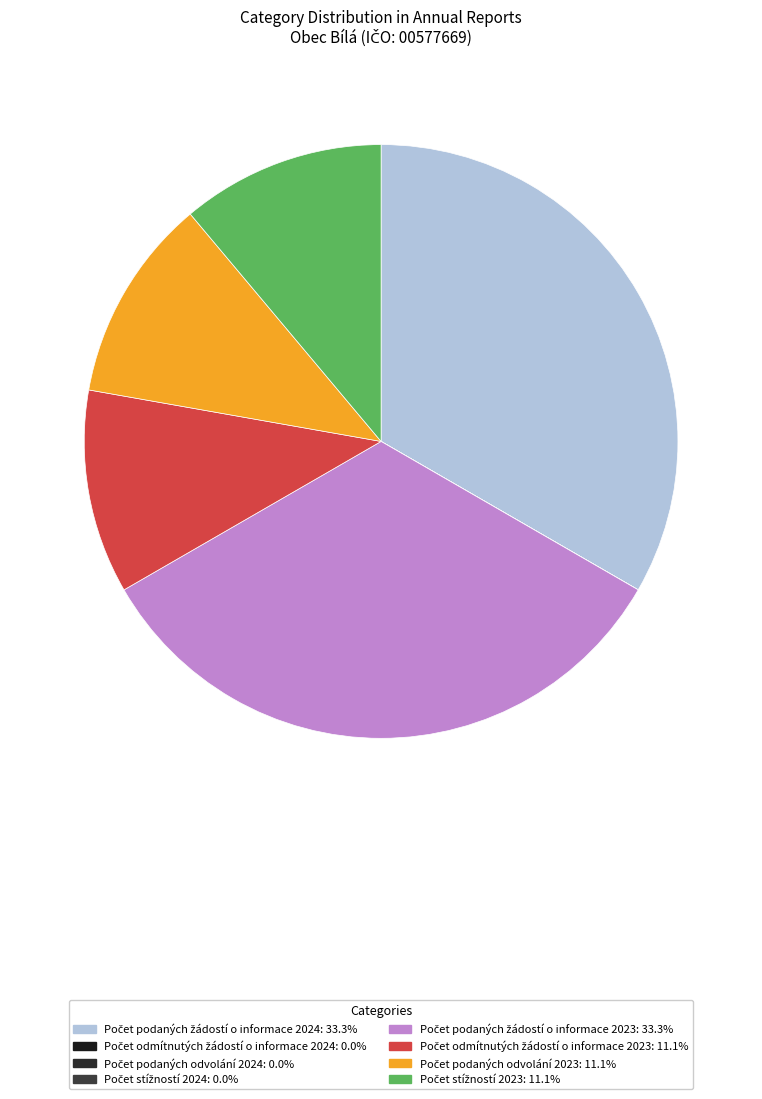

Is there any slice that represents more than half of the pie?

No